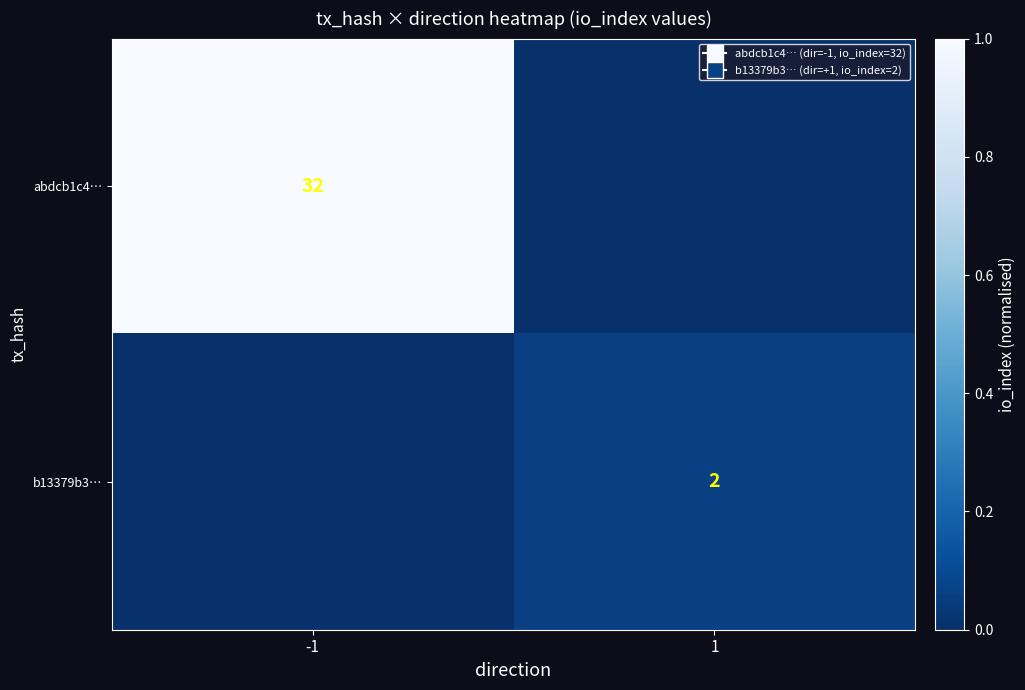

Is it true that abdcb1c4… equals 32 at -1?

True